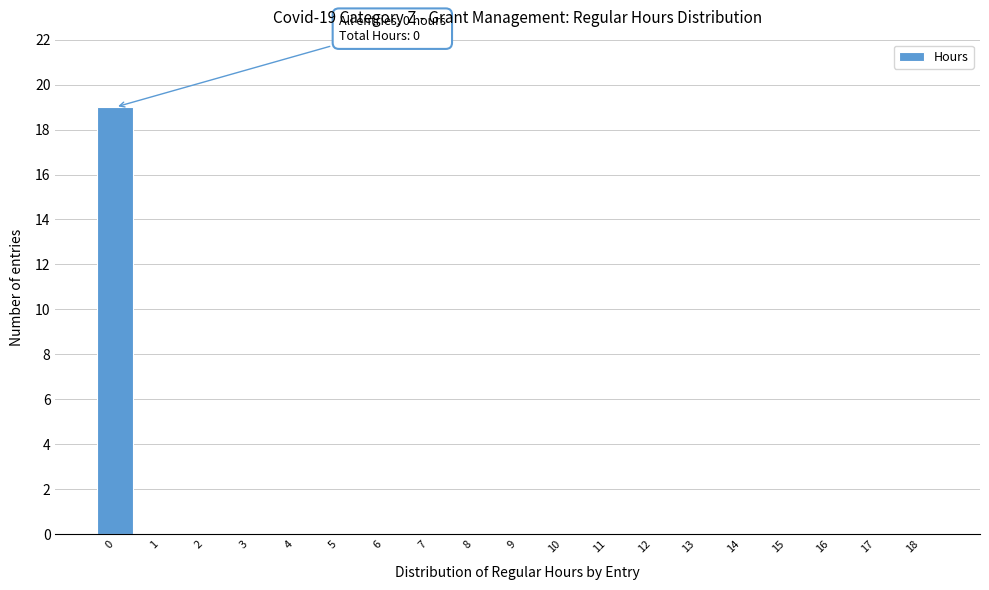

Reading right to left, list all the values displayed in this chart.

18=0	17=0	16=0	15=0	14=0	13=0	12=0	11=0	10=0	9=0	8=0	7=0	6=0	5=0	4=0	3=0	2=0	1=0	0=19